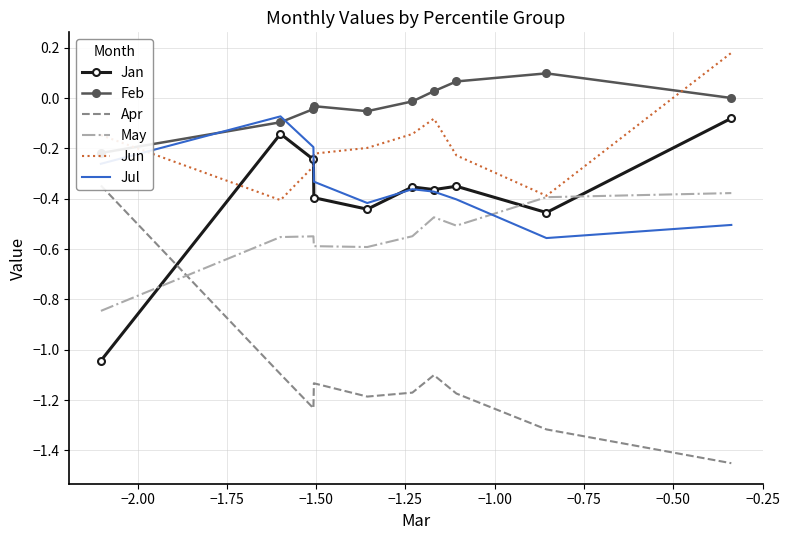

What is the value of the May point at the 7th from the left?

-0.5